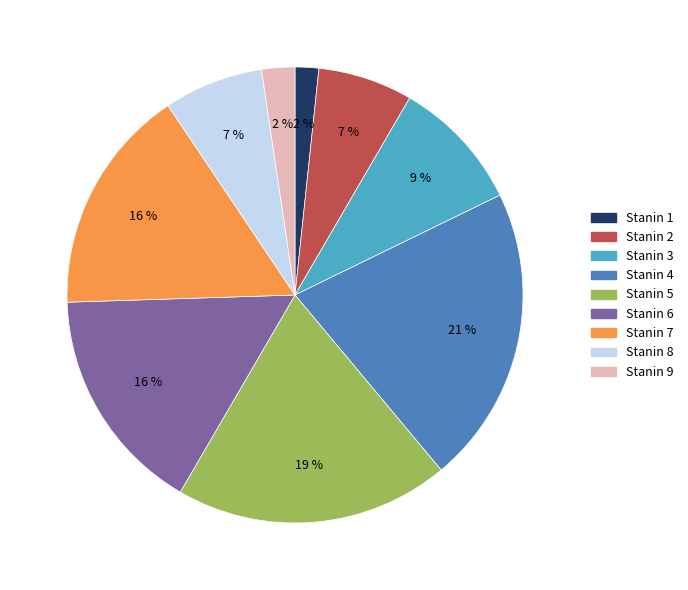

Does Stanin 9 represent more than half of the total?

No